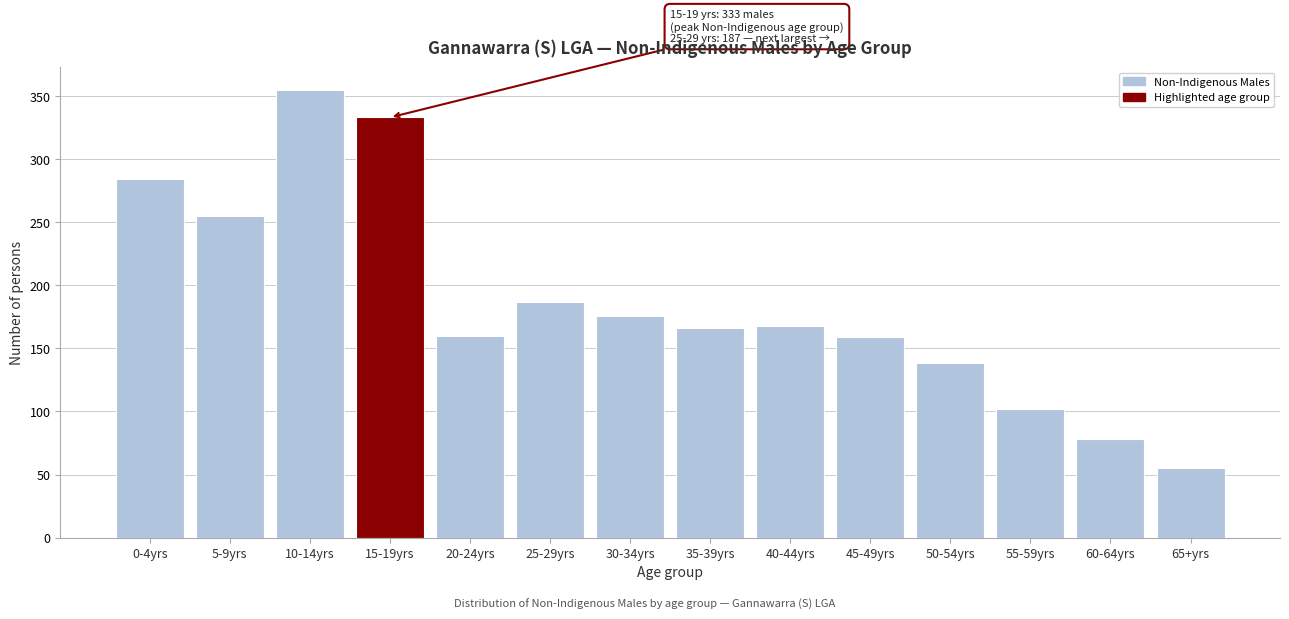

What is the maximum value shown in the chart?

355